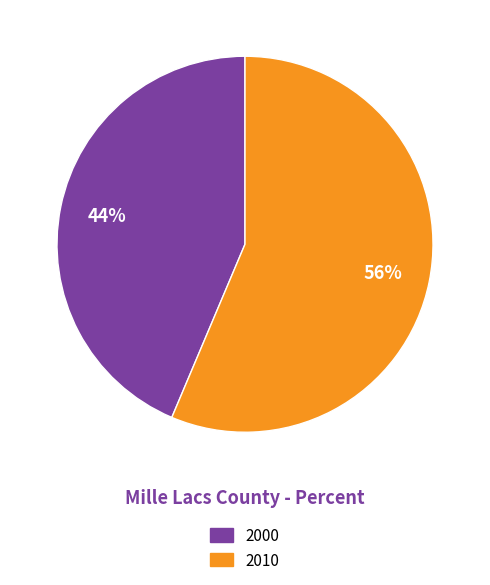

What percentage is the 2000 slice, to the nearest percent?

44%